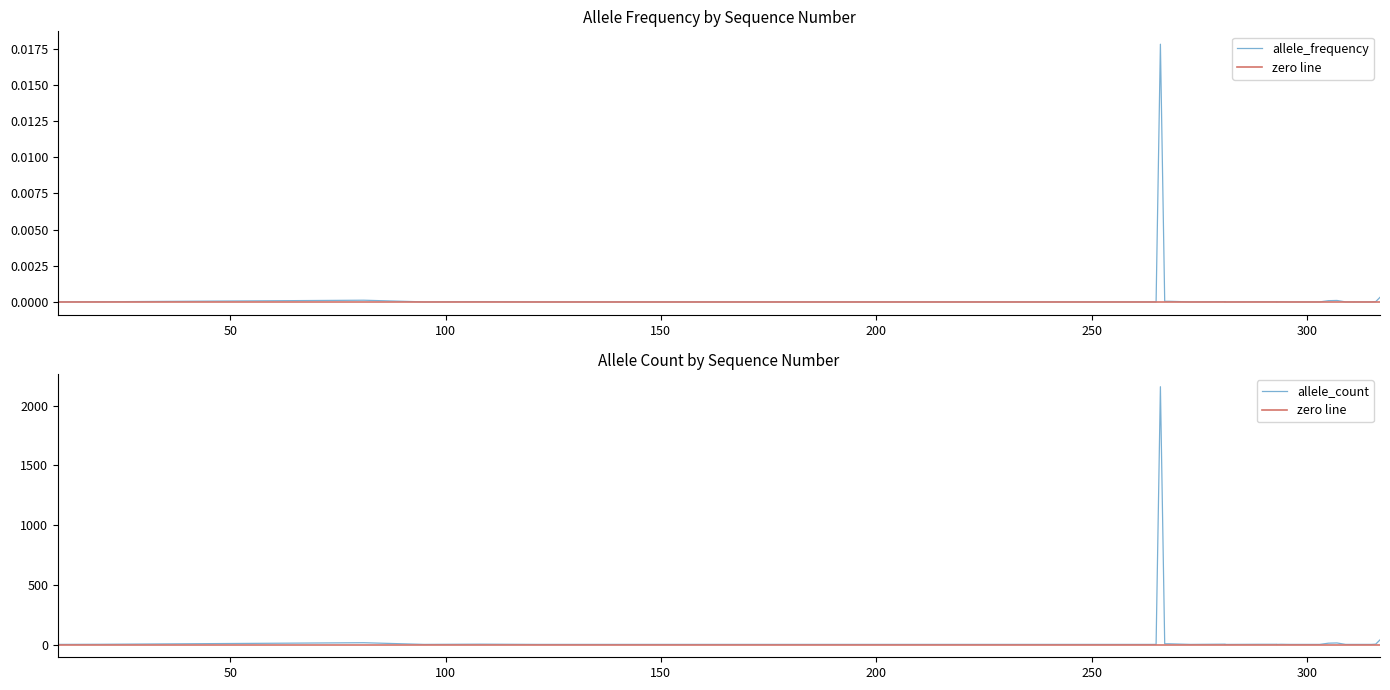

The value of allele_count at 27 is 2.0. True or false?

True